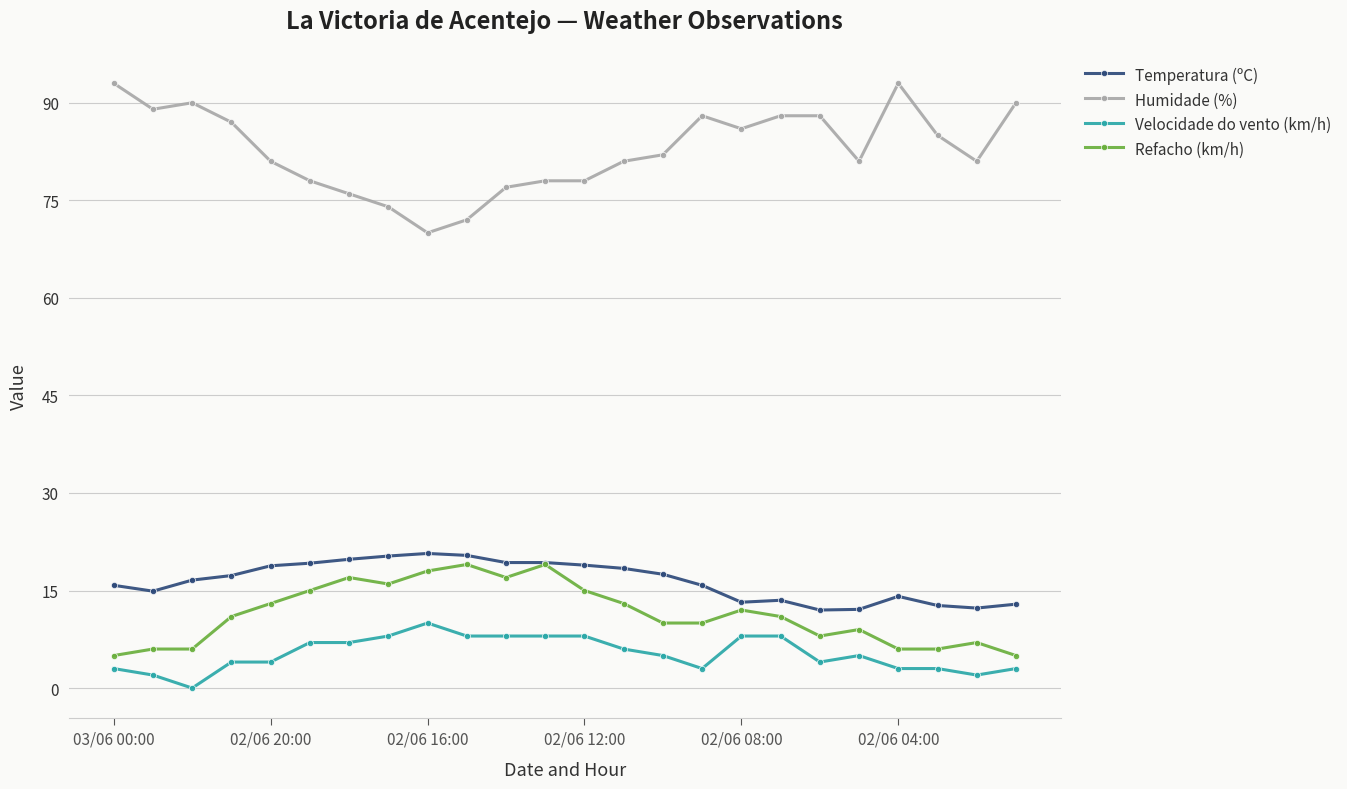

What is the sum of all Temperatura (ºC) values?

395.8